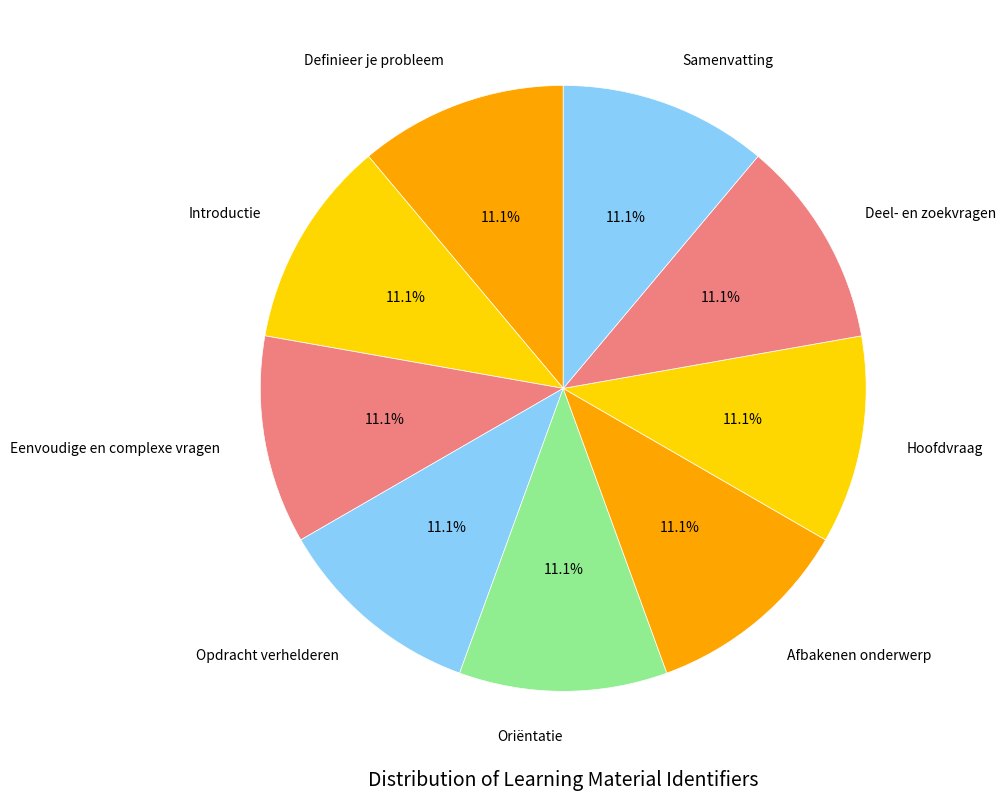

Approximately how many times larger is the value at Samenvatting compared to Afbakenen onderwerp?

1.0